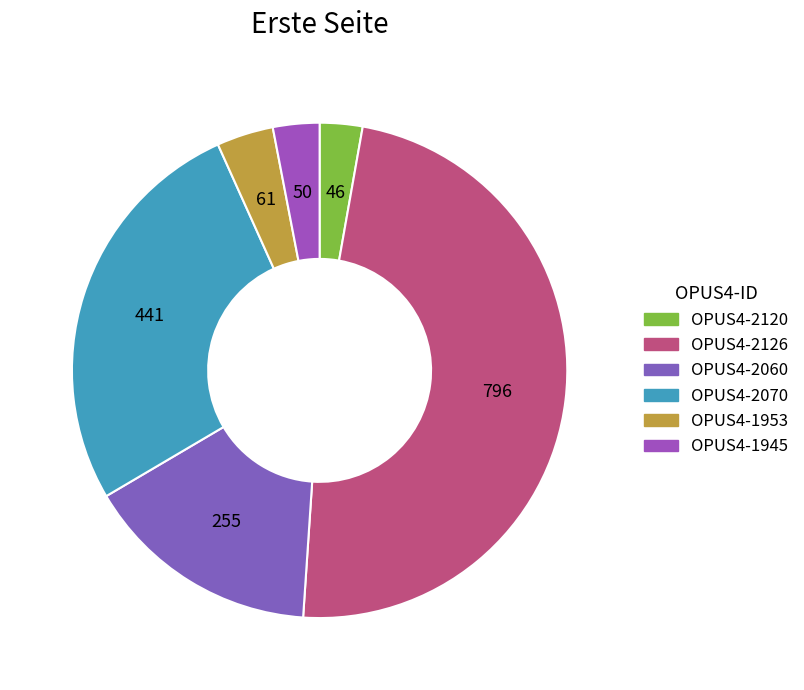

How many segments does this pie chart have?

6